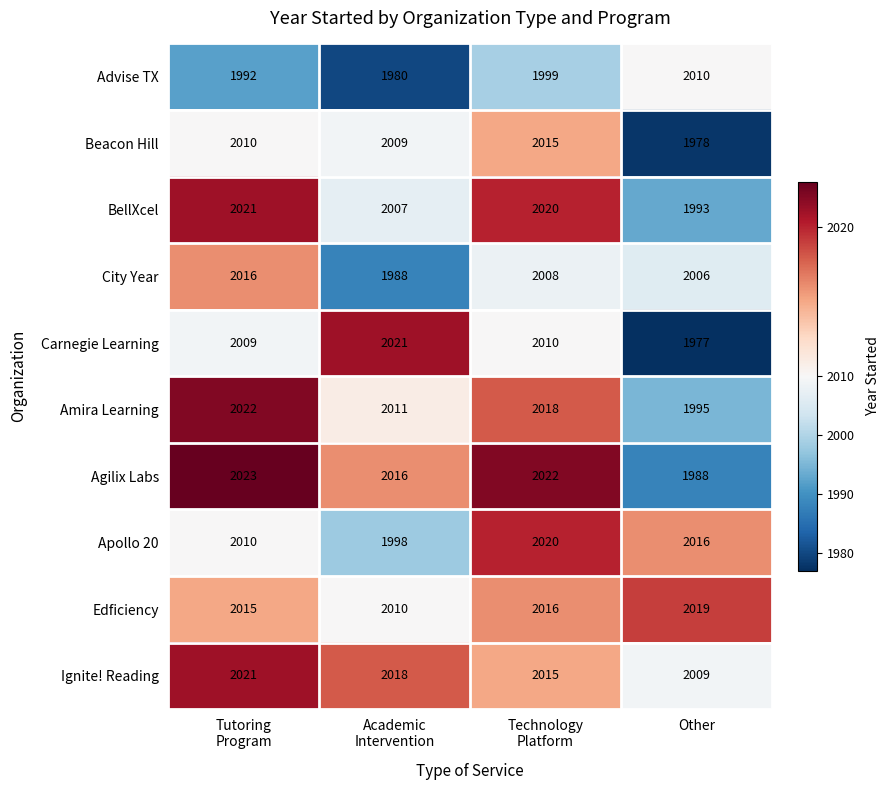

What is the difference between the maximum and minimum values in the Amira Learning series?

27